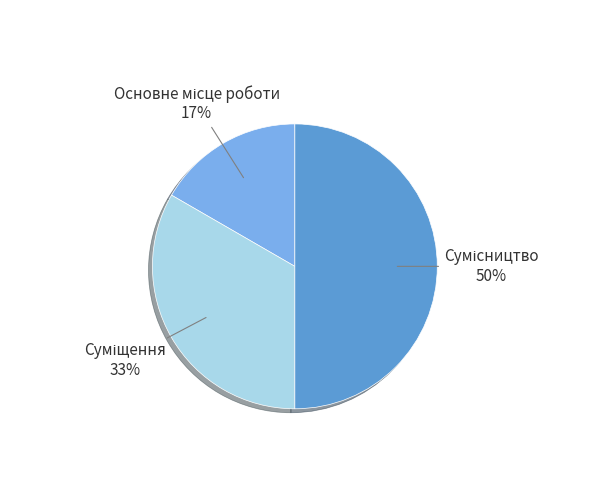

To the nearest percent, what is the average slice percentage?

33%